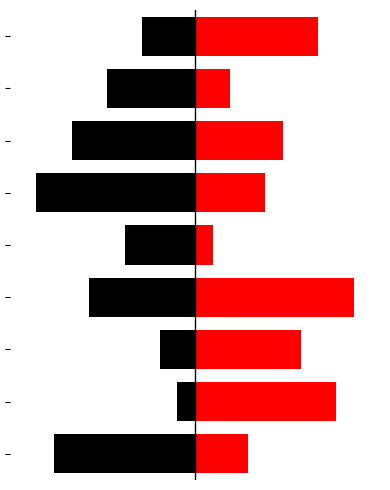

At 0, list the series in order from largest to smallest.

right, left